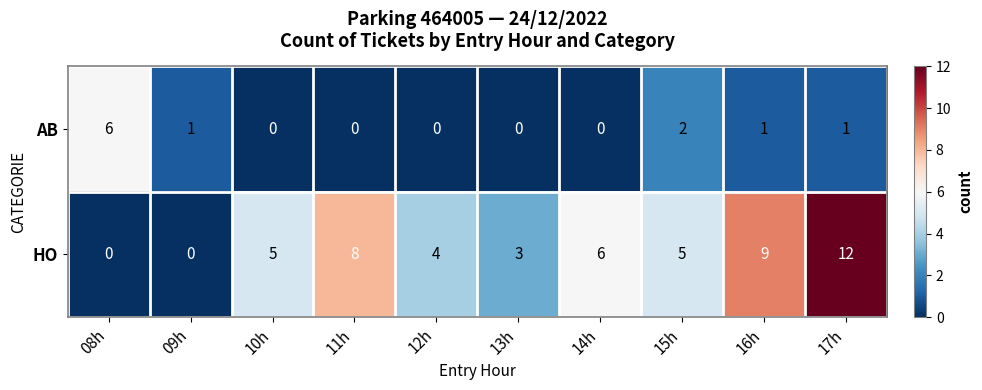

Rank the series by their average value, from highest to lowest.

HO, AB